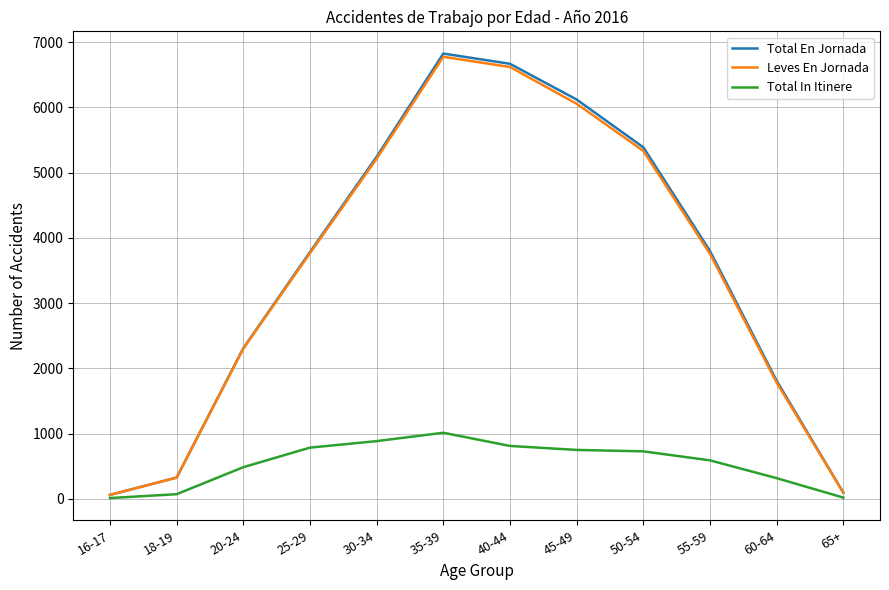

Where is Leves En Jornada nearest to the value 3418?

55-59